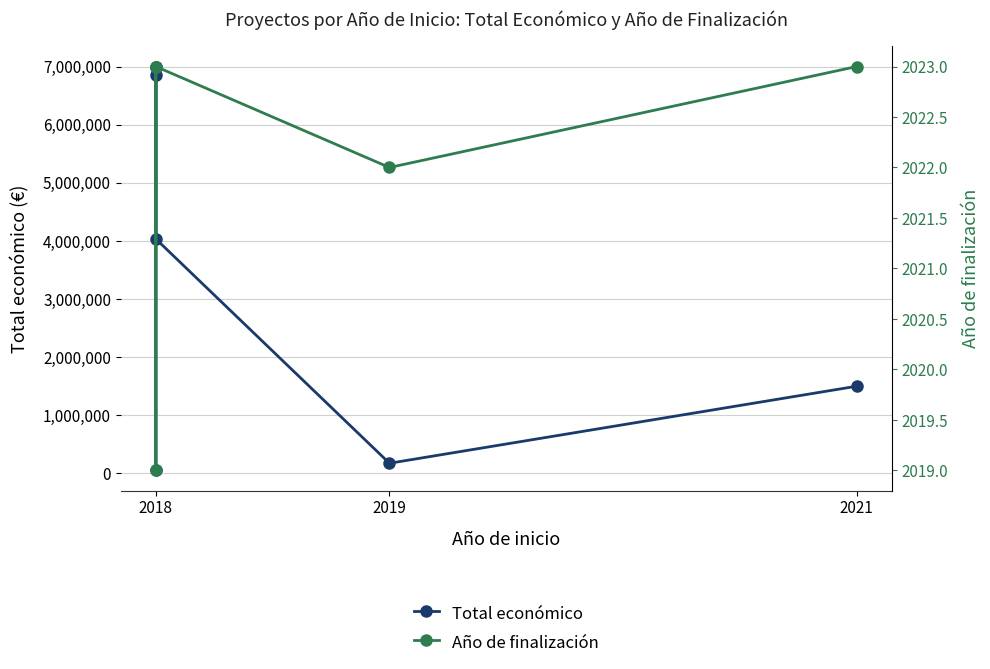

What is the sum of the Total económico values at 2018 and 2019?

4206374